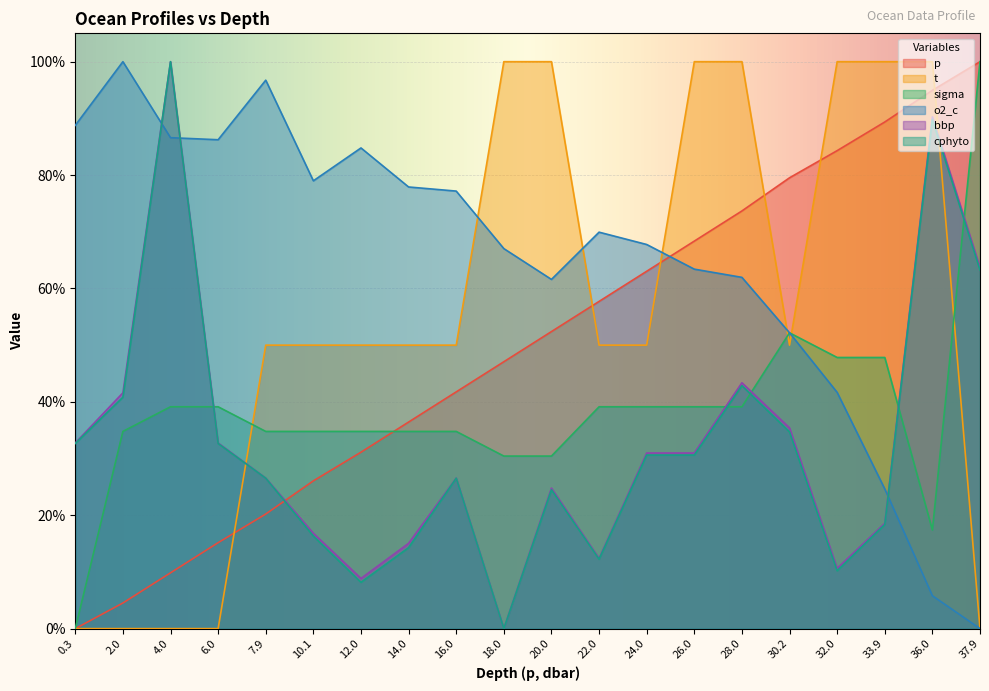

Reading left to right, what are all the values shown in this chart?

p: 0.0	0.0	0.1	0.2	0.2	0.3	0.3	0.4	0.4	0.5	0.5	0.6	0.6	0.7	0.7	0.8	0.8	0.9	0.9	1.0
t: 0.0	0.0	0.0	0.0	0.5	0.5	0.5	0.5	0.5	1.0	1.0	0.5	0.5	1.0	1.0	0.5	1.0	1.0	1.0	0.0
sigma: 0.0	0.3	0.4	0.4	0.3	0.3	0.3	0.3	0.3	0.3	0.3	0.4	0.4	0.4	0.4	0.5	0.5	0.5	0.2	1.0
o2_c: 0.9	1.0	0.9	0.9	1.0	0.8	0.8	0.8	0.8	0.7	0.6	0.7	0.7	0.6	0.6	0.5	0.4	0.2	0.1	0.0
bbp: 0.3	0.4	1.0	0.3	0.3	0.2	0.1	0.2	0.3	0.0	0.2	0.1	0.3	0.3	0.4	0.4	0.1	0.2	0.9	0.6
cphyto: 0.3	0.4	1.0	0.3	0.3	0.2	0.1	0.1	0.3	0.0	0.2	0.1	0.3	0.3	0.4	0.3	0.1	0.2	0.9	0.6